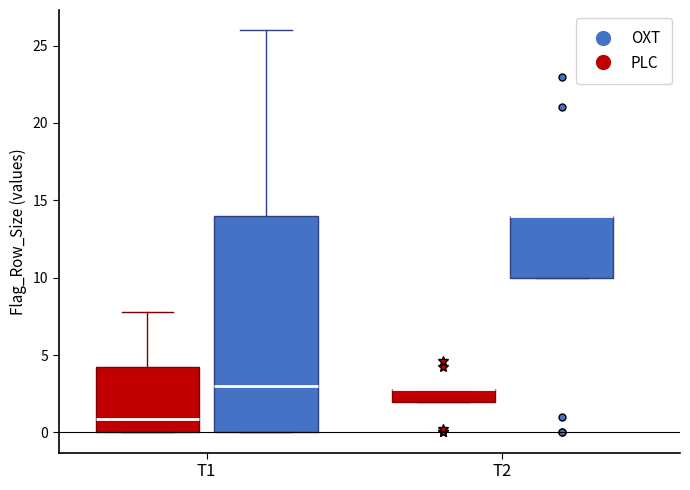

Comparing the boxes themselves (not the whiskers), which one is the tallest?

T1 (OXT)